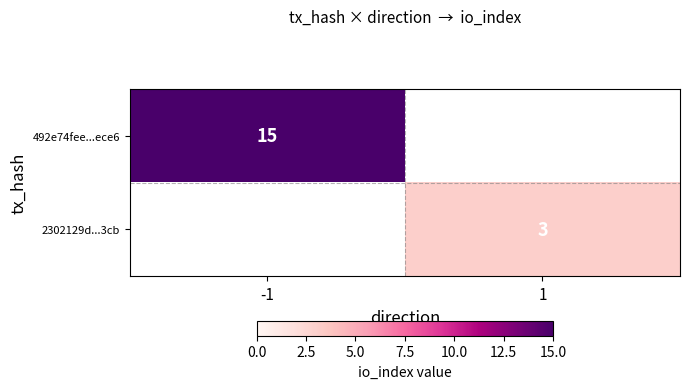

How many categories are shown in the chart?

2